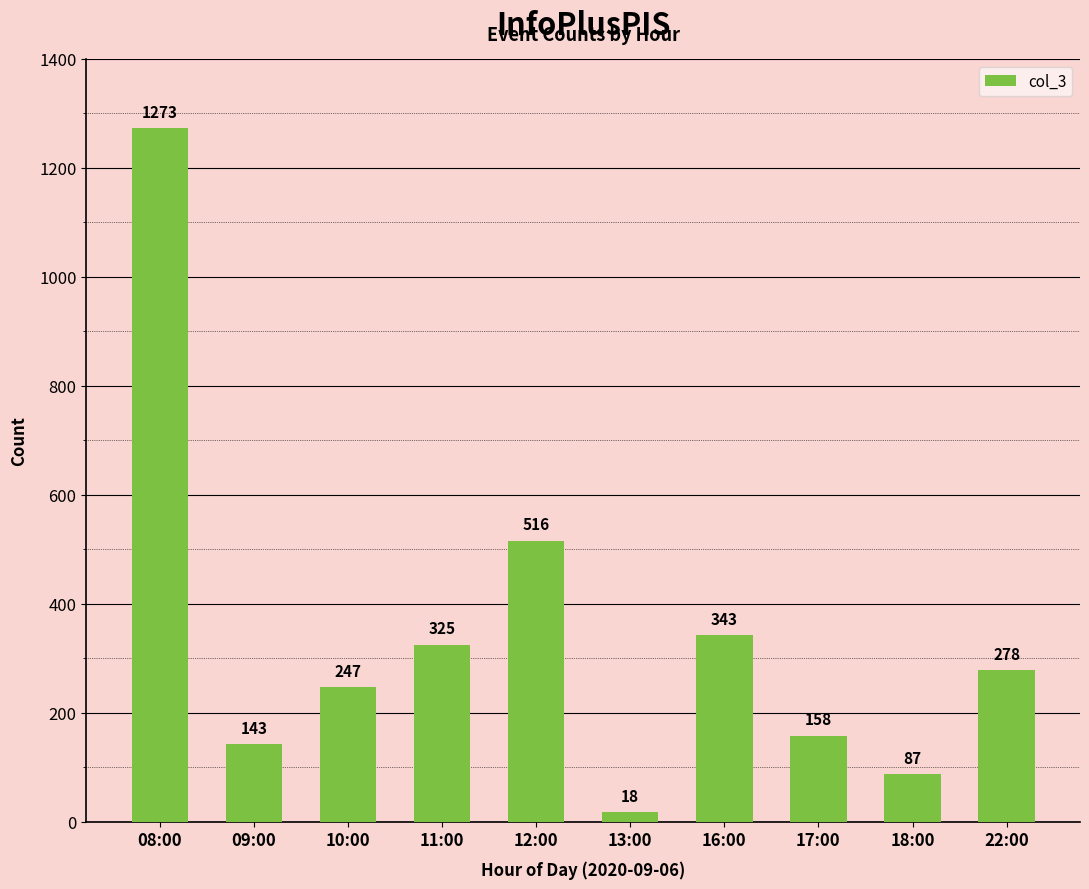

What is the difference between the second highest and second lowest values?

429